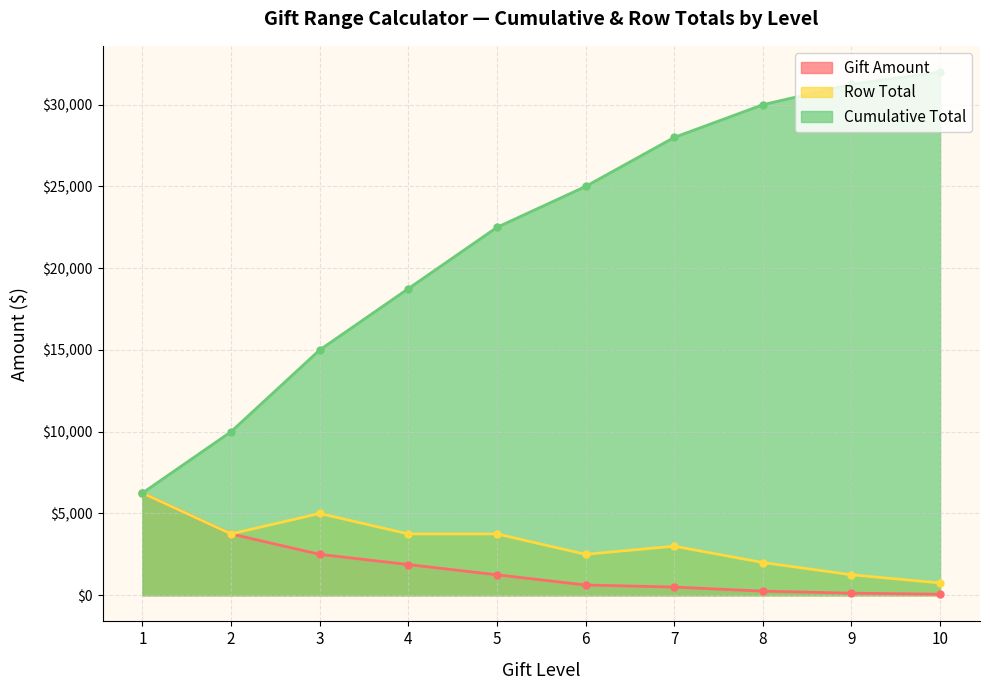

Which series has the largest range (max minus min)?

Cumulative Total